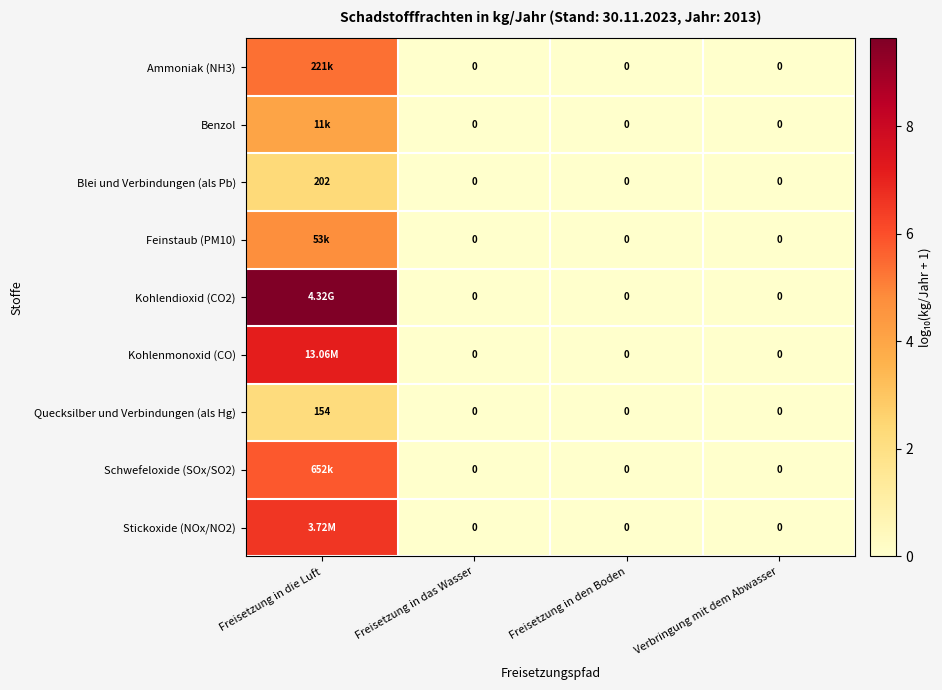

What is the difference between the maximum and minimum values in the Quecksilber und Verbindungen (als Hg) series?

2.2